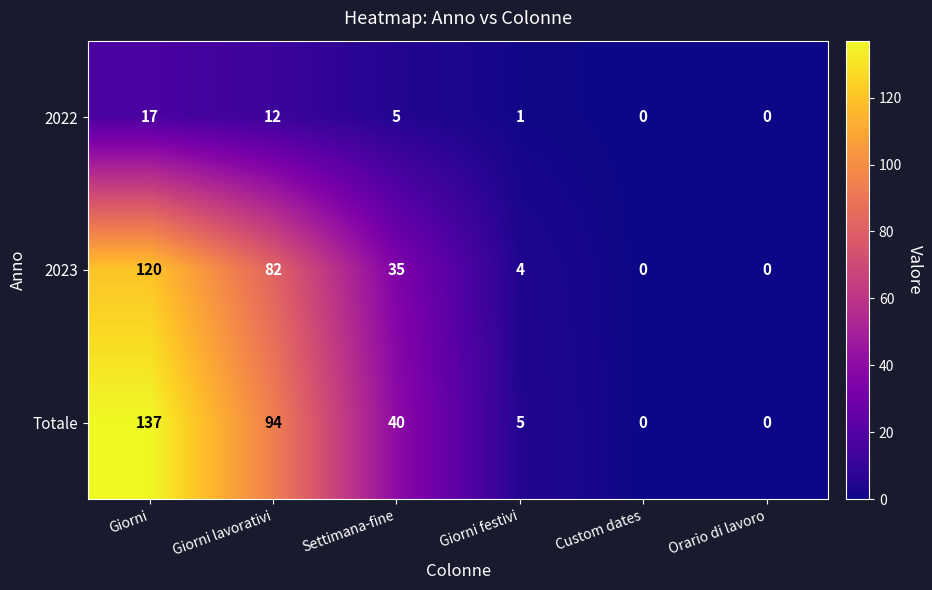

Where does the 2023 series first go above 35?

Giorni